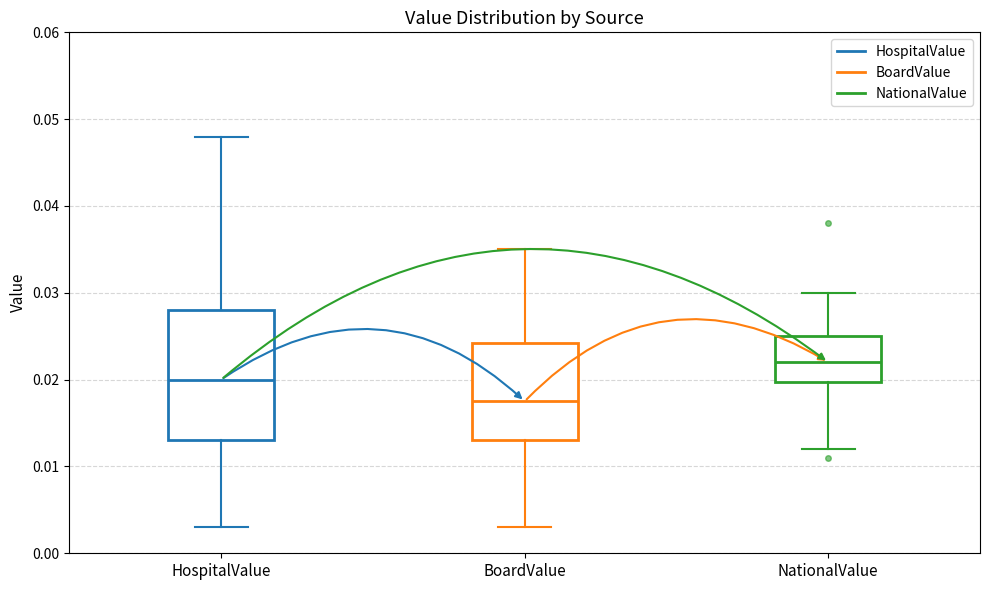

Reading left to right, transcribe this box plot: for each box, give where its median line is, the range the box spans, and where its two whiskers end, as read against the y-axis. The values are not printed on the chart, so give them approximately, as read against the axis.

HospitalValue: median 0.020, box 0.013 to 0.028, whiskers 0.003 to 0.048
BoardValue: median 0.018, box 0.013 to 0.024, whiskers 0.003 to 0.035
NationalValue: median 0.022, box 0.020 to 0.025, whiskers 0.012 to 0.030